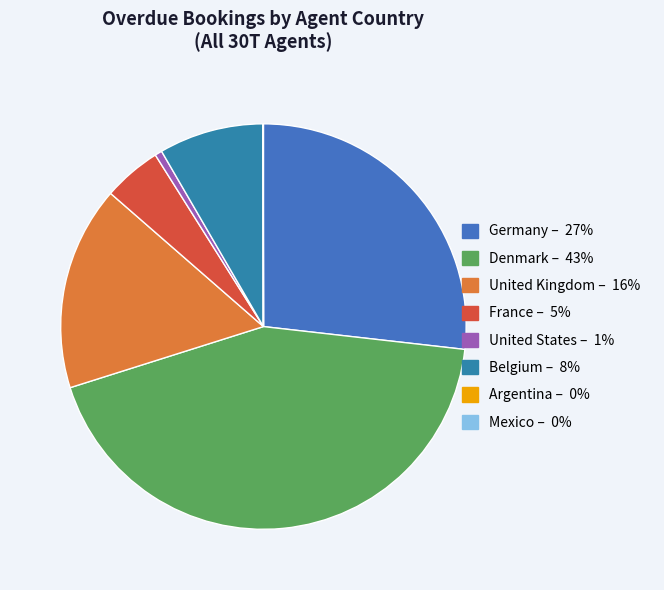

What is the largest slice in the pie chart?

Denmark